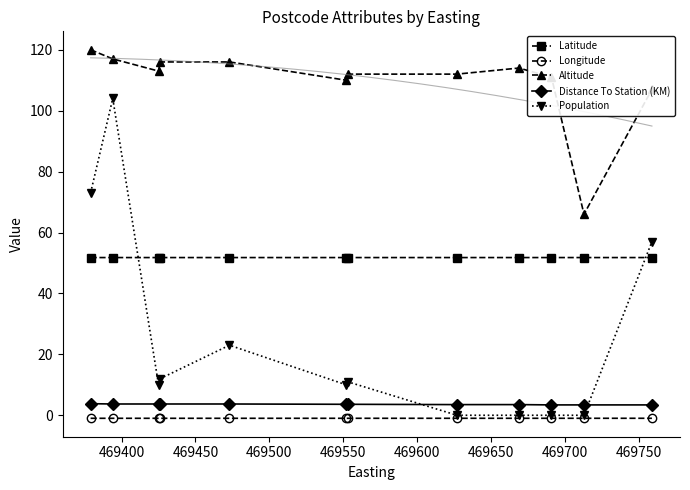

True or false: Longitude and Latitude intersect in this chart.

False